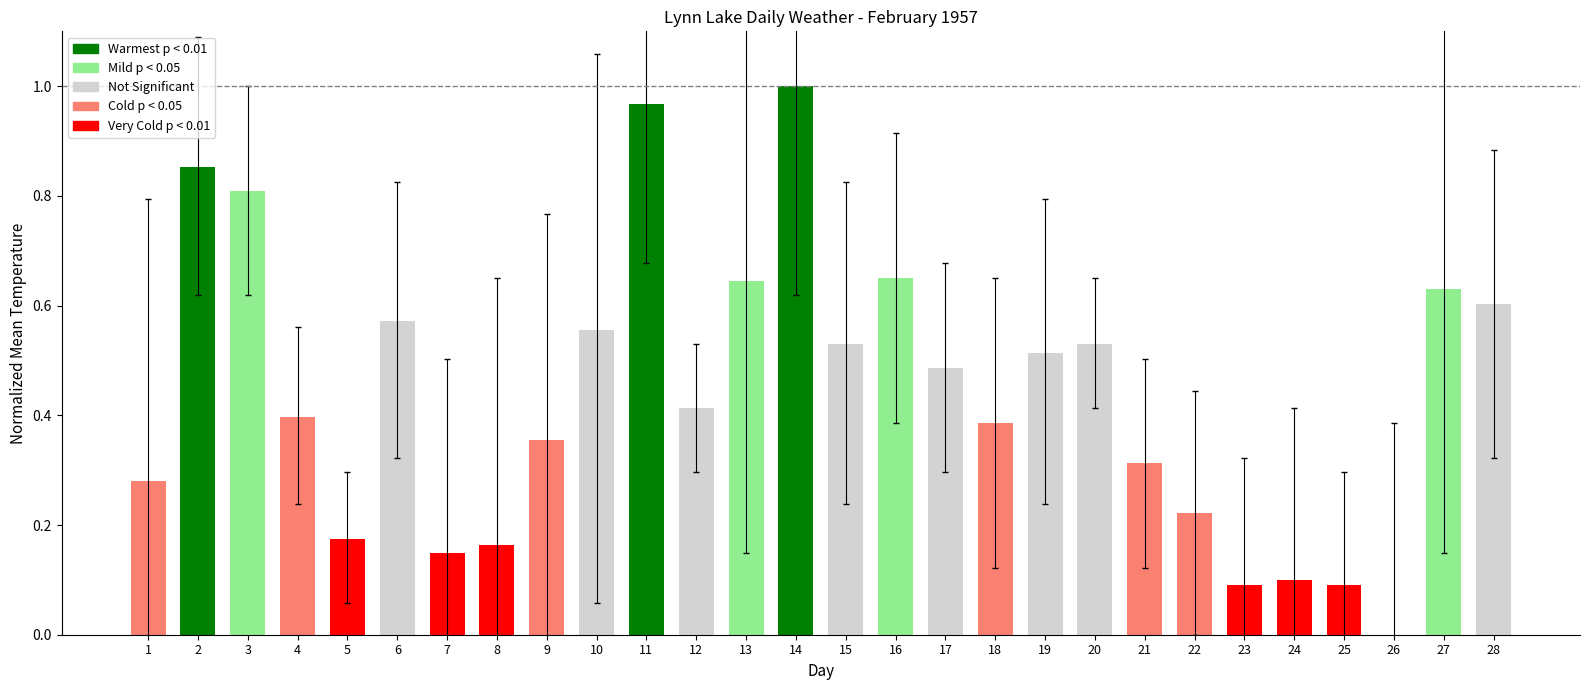

Where is the data nearest to the value 0?

26